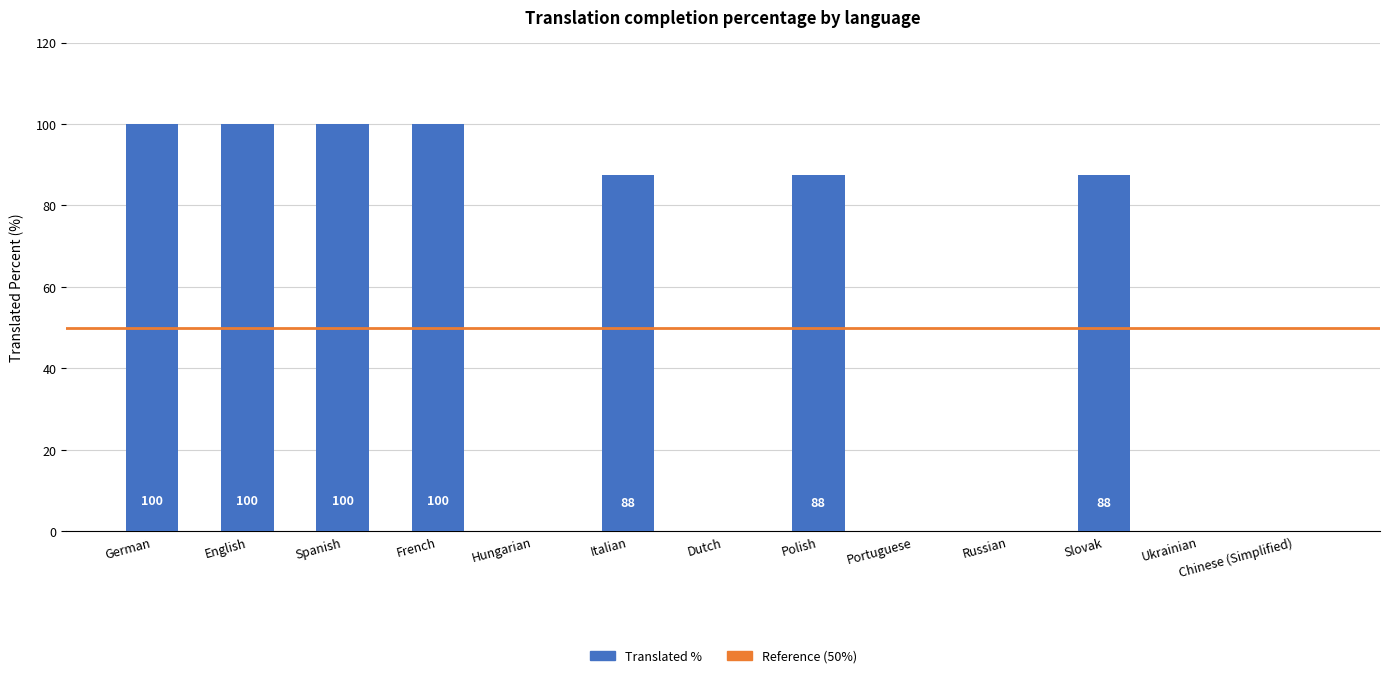

What is the change in value from French to Russian?

-100.0